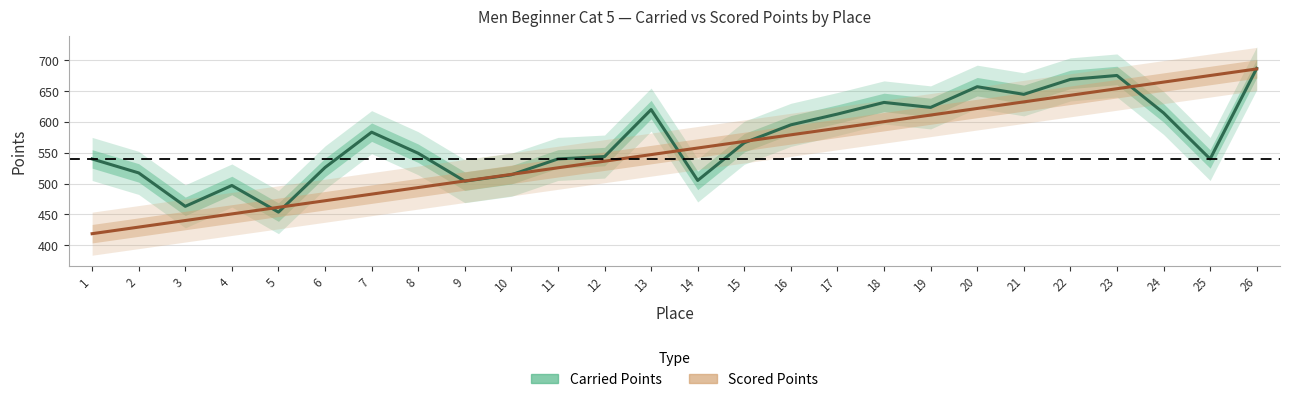

True or false: Carried Points and Scored Points cross at least once.

True